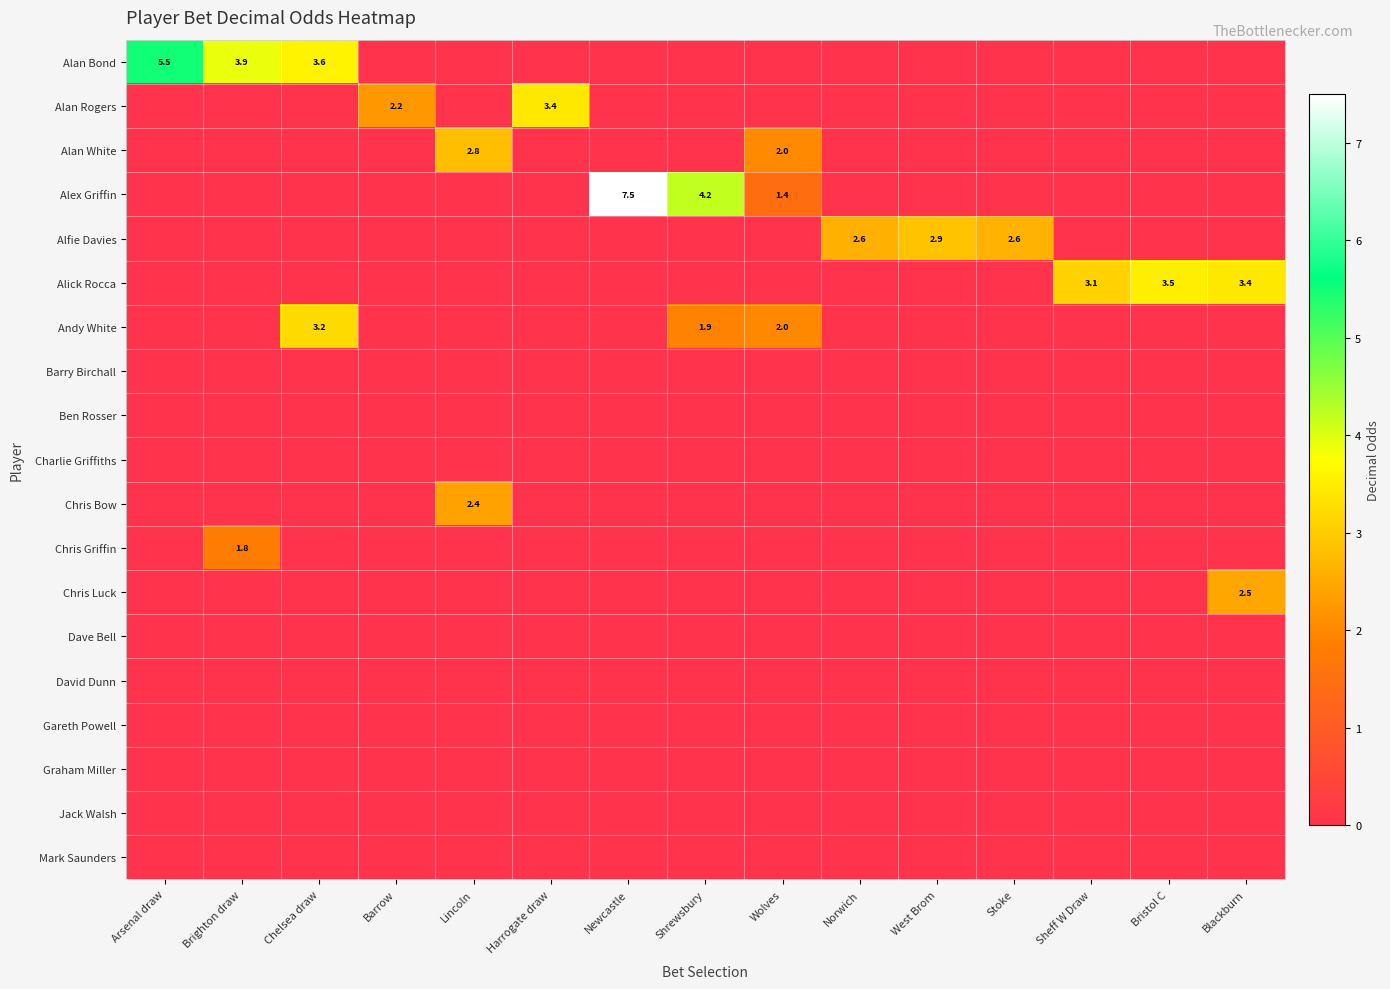

True or false: Alex Griffin has a value of 5.5 at Shrewsbury.

False